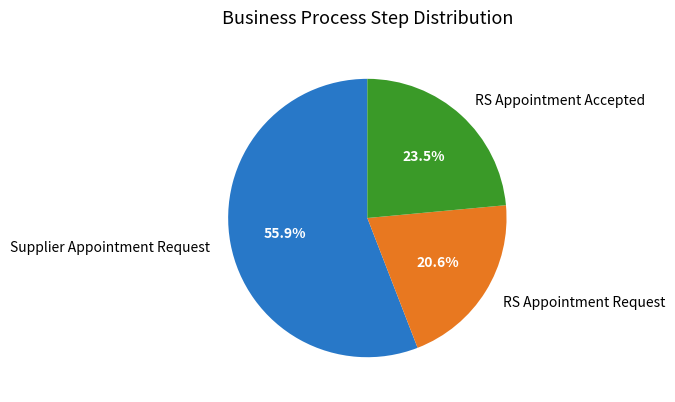

How many segments does this pie chart have?

3